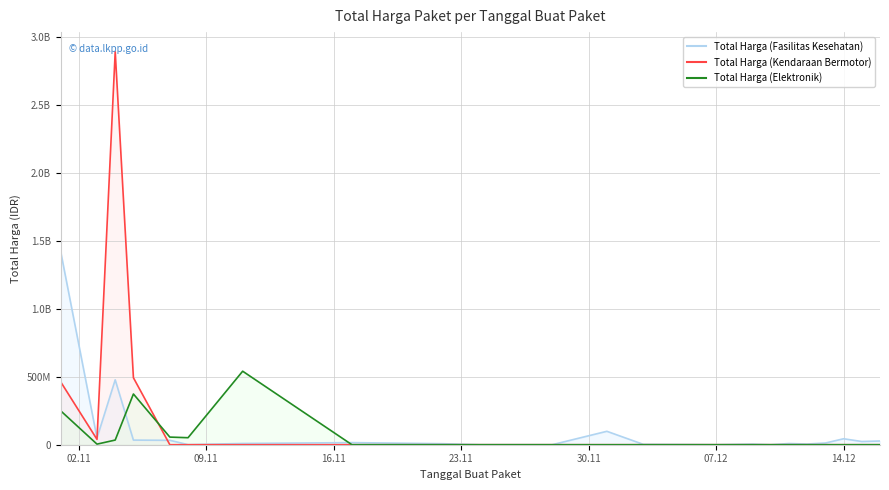

Reading left to right, list all the values displayed in this chart.

Total Harga (Fasilitas Kesehatan): 1425867900	49730040	477600000	34000000	32441200	577875	9180000	15513960	7401240	333600	78000	98772570	2772000	265000	4672200	182000	8742500	5129000	12453900	43859200	23653000	27412000
Total Harga (Kendaraan Bermotor): 464002100	39440000	2892122000	493000000	0	0	0	0	0	0	0	0	0	0	0	0	0	0	0	0	0	0
Total Harga (Elektronik): 250350000	4350000	34292000	373404000	56152800	51601000	541071000	0	0	0	0	0	0	0	0	0	0	0	0	0	0	0